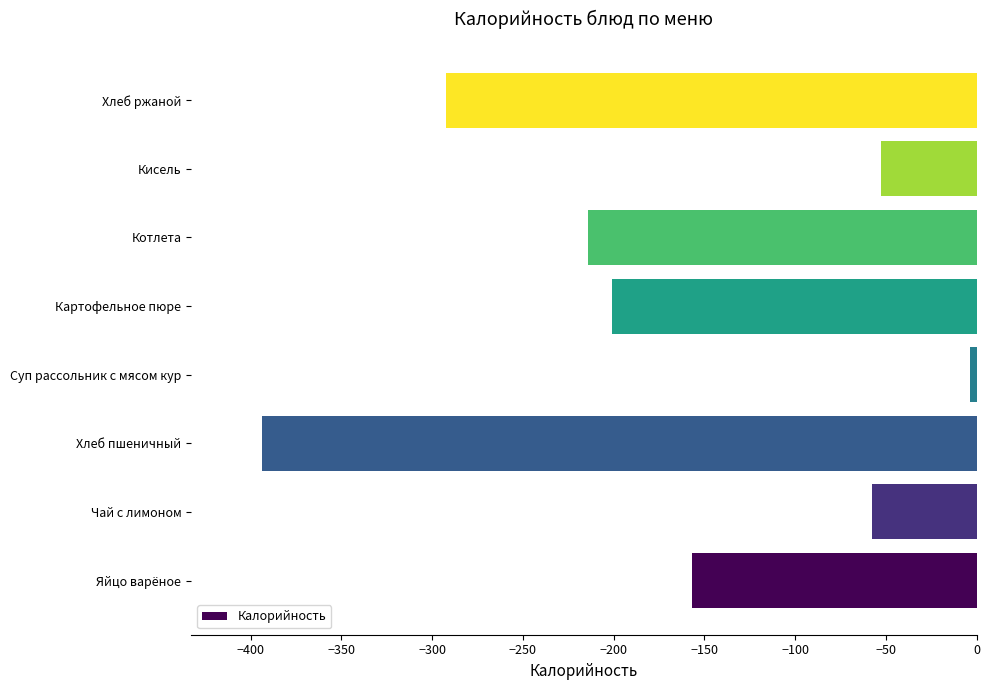

Reading bottom to top, transcribe all the data shown in this chart.

Яйцо варёное=-157.0	Чай с лимоном=-57.4	Хлеб пшеничный=-393.4	Суп рассольник с мясом кур=-3.8	Картофельное пюре=-201.1	Котлета=-214.0	Кисель=-52.6	Хлеб ржаной=-292.2